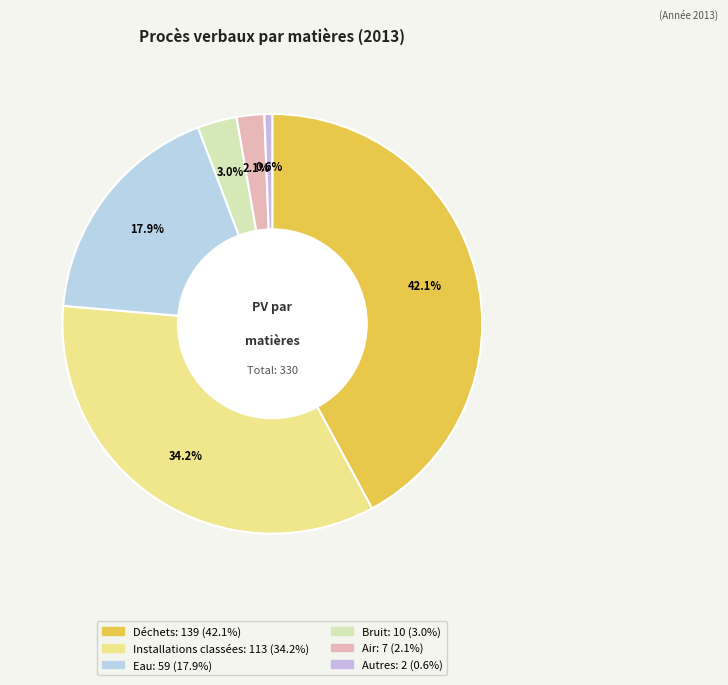

Is it true that Installations classées is 34% of the pie?

True